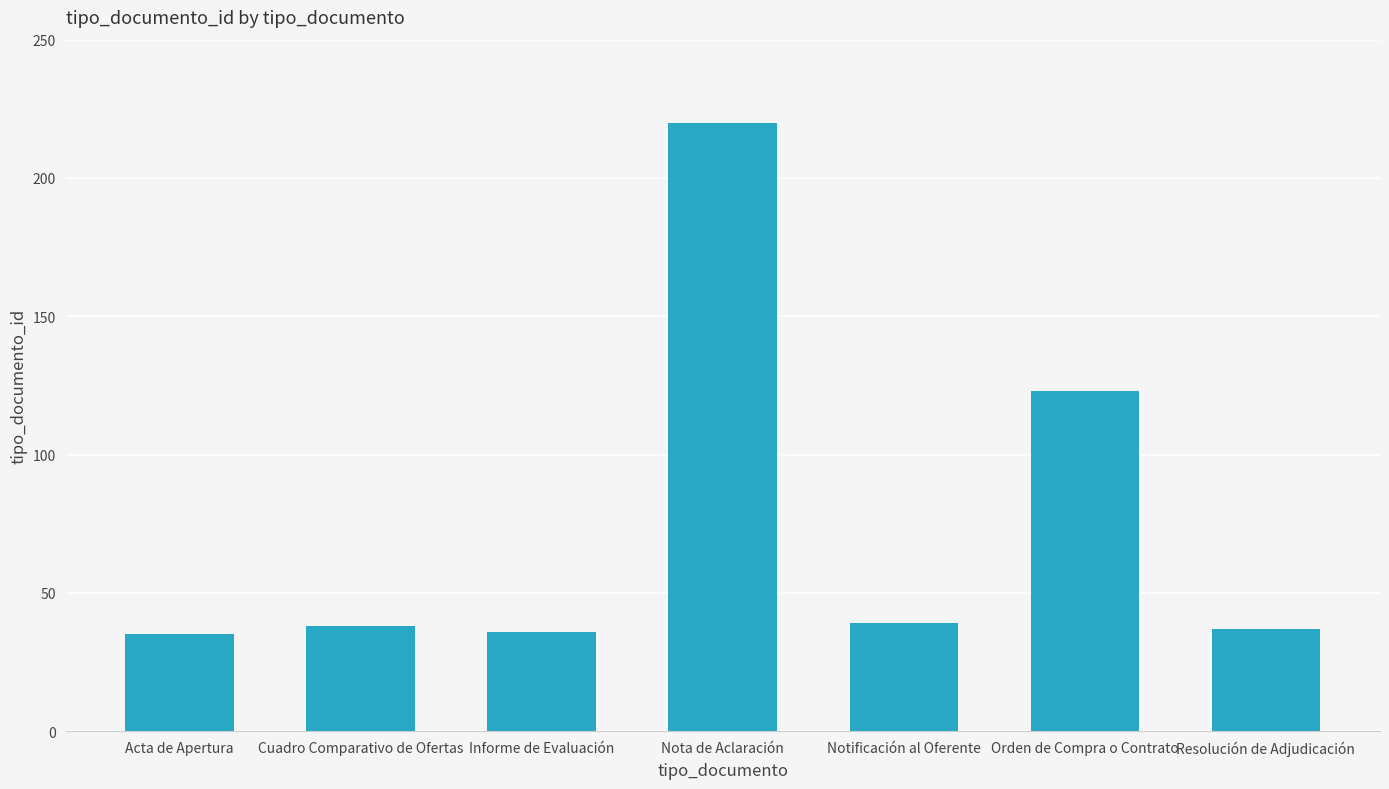

Does the chart contain stacked bars?

No